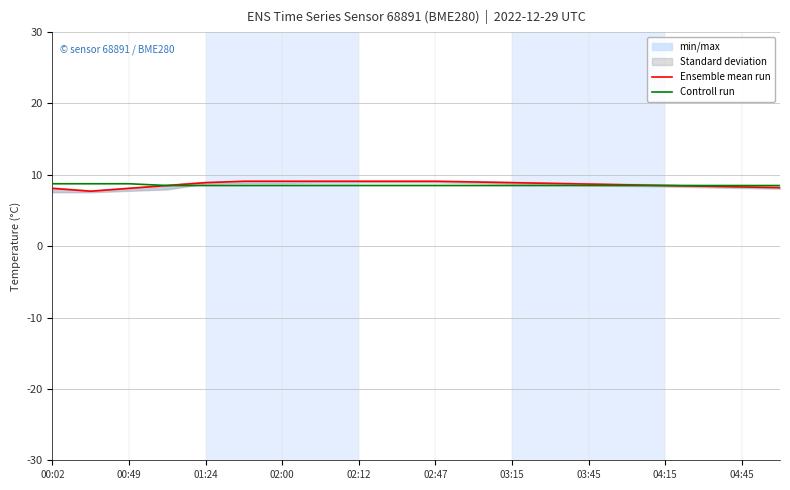

The Ensemble mean run series shows 14.7 at 04:45. True or false?

False